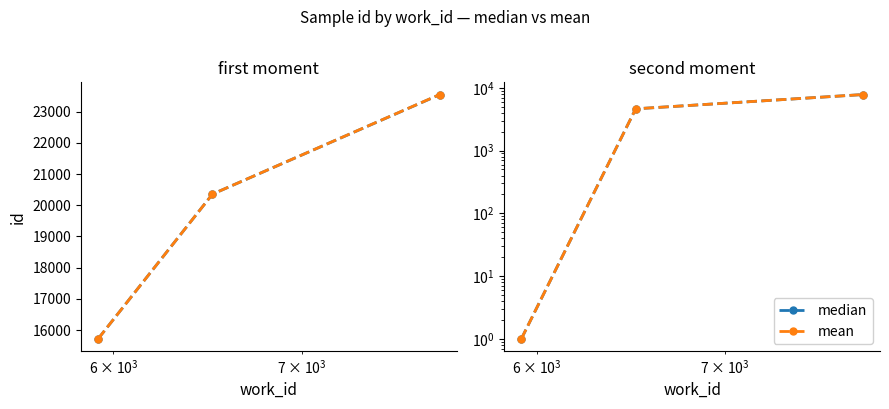

Reading left to right, what are all the values shown in this chart?

median: 1.0	4634.5	7820.5
mean: 1.0	4634.5	7823.8